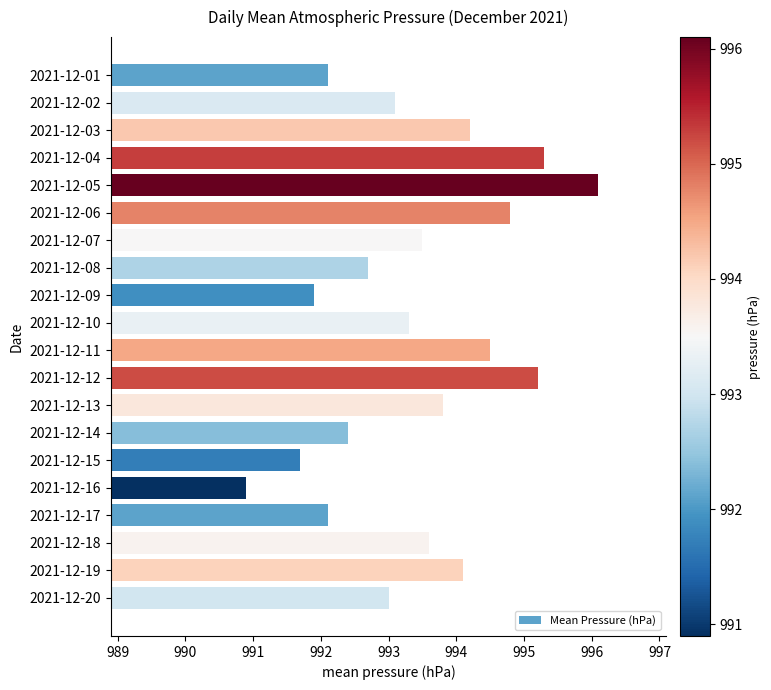

Reading bottom to top, what are all the values shown in this chart?

2021-12-20=993.0	2021-12-19=994.1	2021-12-18=993.6	2021-12-17=992.1	2021-12-16=990.9	2021-12-15=991.7	2021-12-14=992.4	2021-12-13=993.8	2021-12-12=995.2	2021-12-11=994.5	2021-12-10=993.3	2021-12-09=991.9	2021-12-08=992.7	2021-12-07=993.5	2021-12-06=994.8	2021-12-05=996.1	2021-12-04=995.3	2021-12-03=994.2	2021-12-02=993.1	2021-12-01=992.1